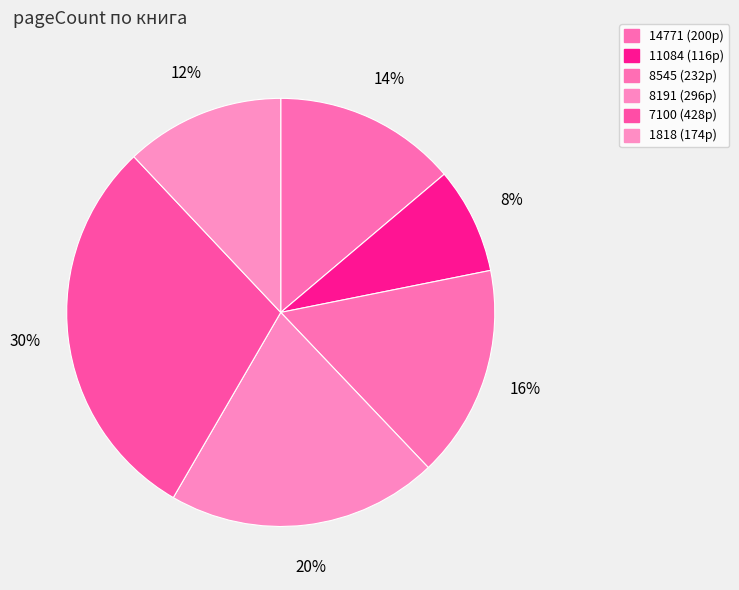

How many segments does this pie chart have?

6